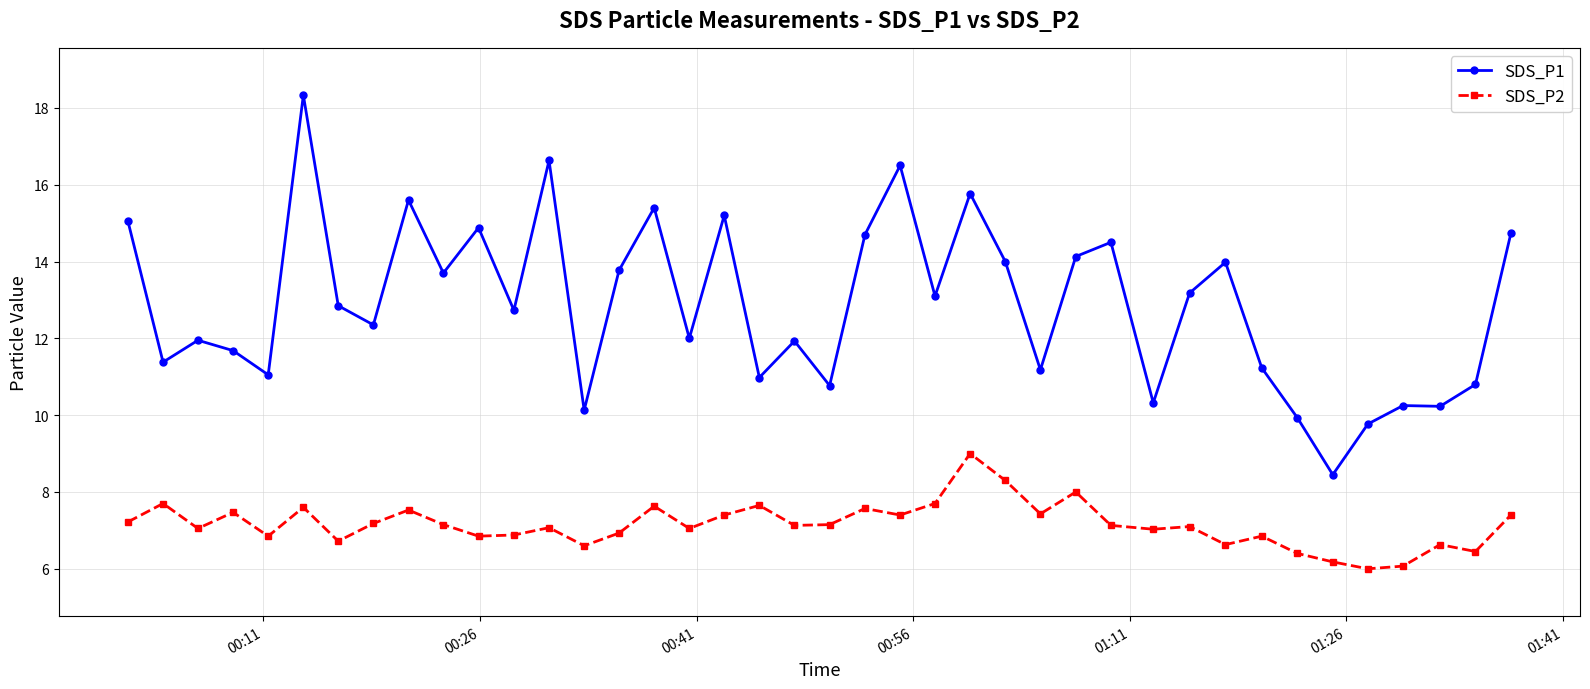

What is the minimum value shown in the chart?

6.0